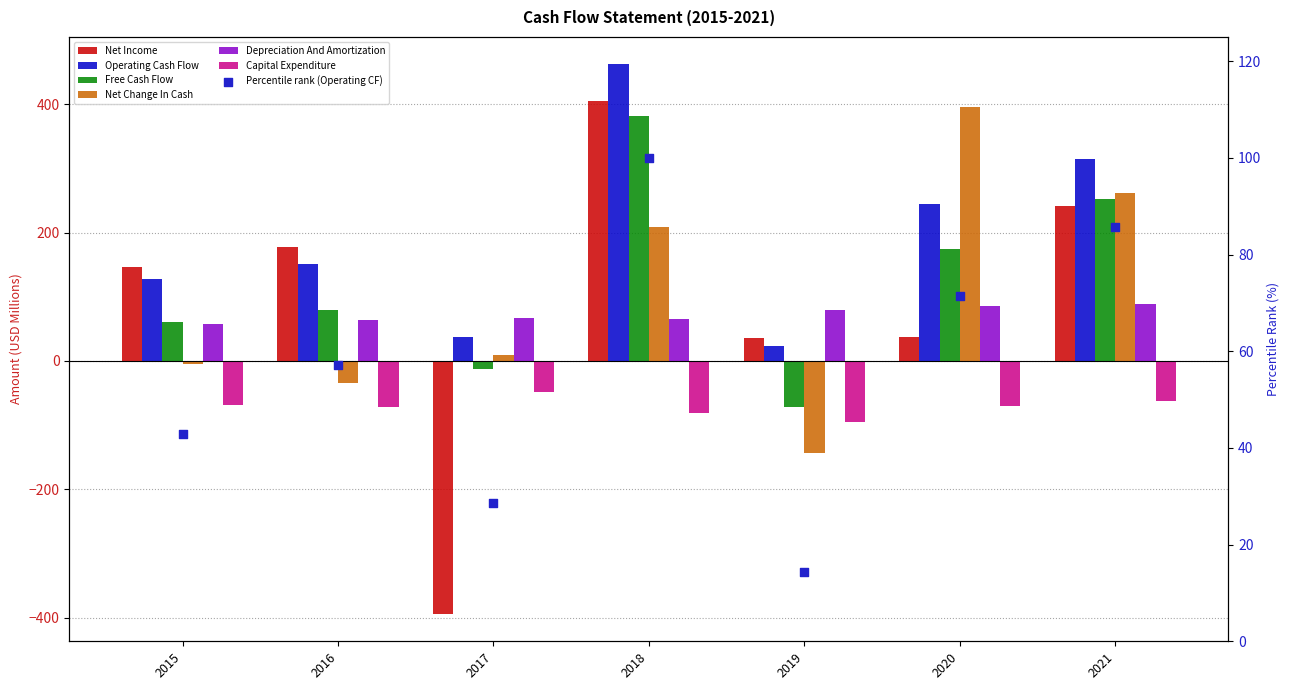

At which category is the sum across all series the highest?

2018